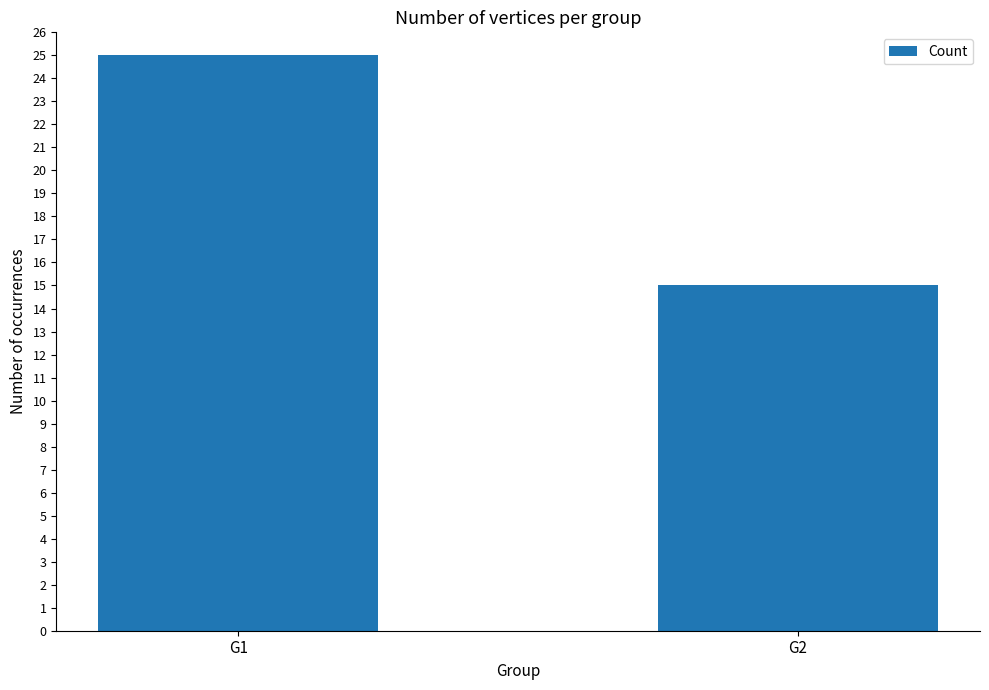

What is the value of the 1st bar from the left?

25